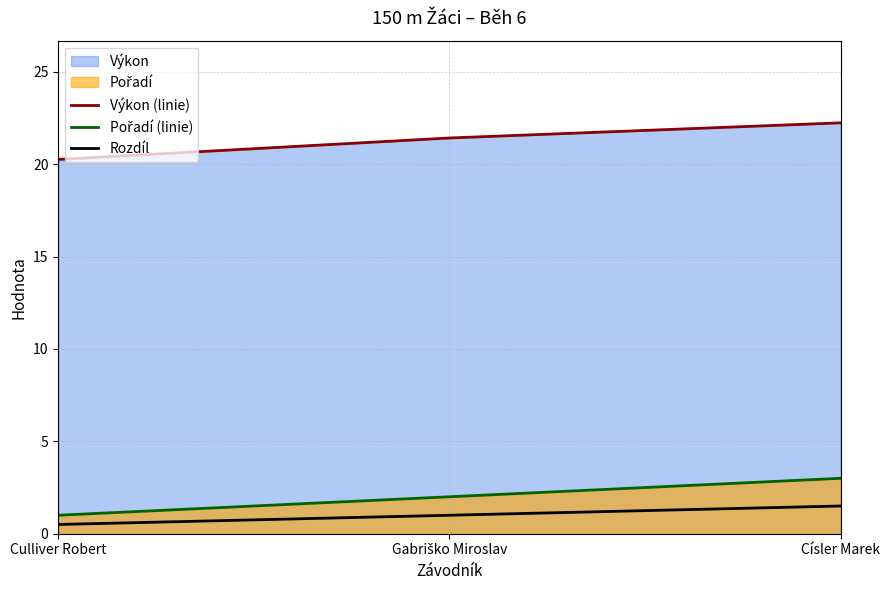

Which series has the largest range (max minus min)?

Pořadí (linie)